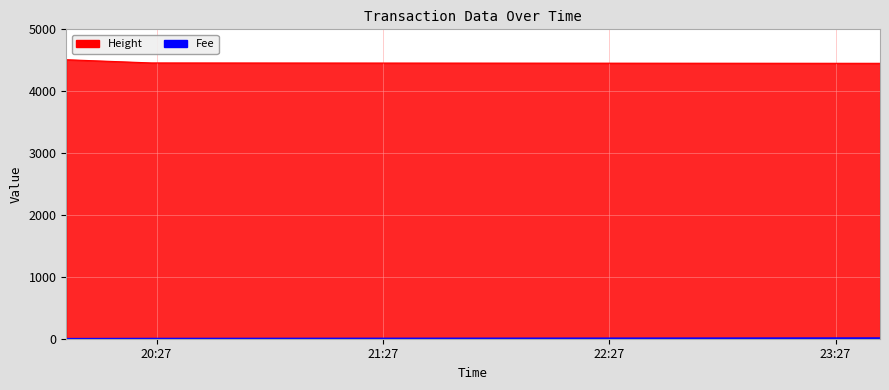

What are all the series names shown in the legend?

Fee, Height